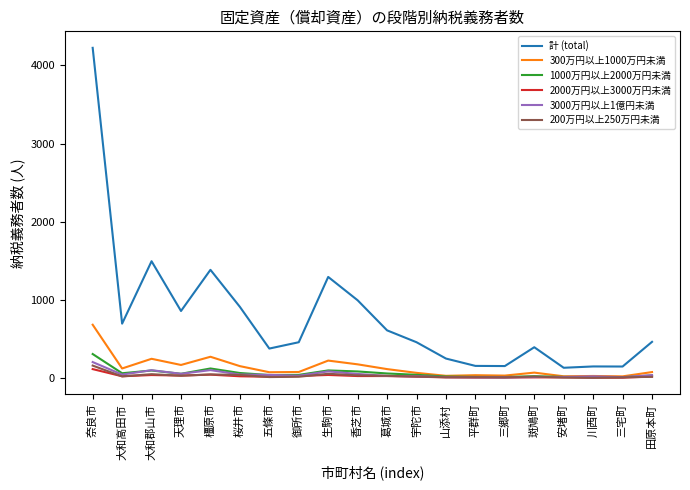

What is the highest value of the 200万円以上250万円未満 series?

157